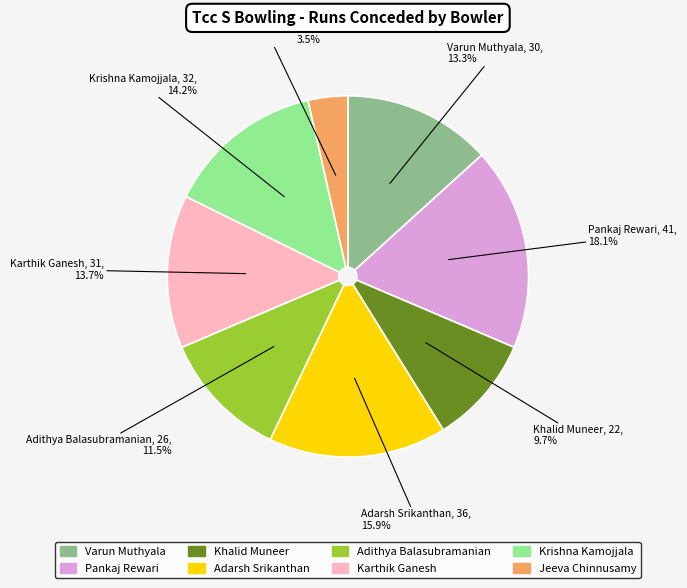

Does any single category account for the majority?

No